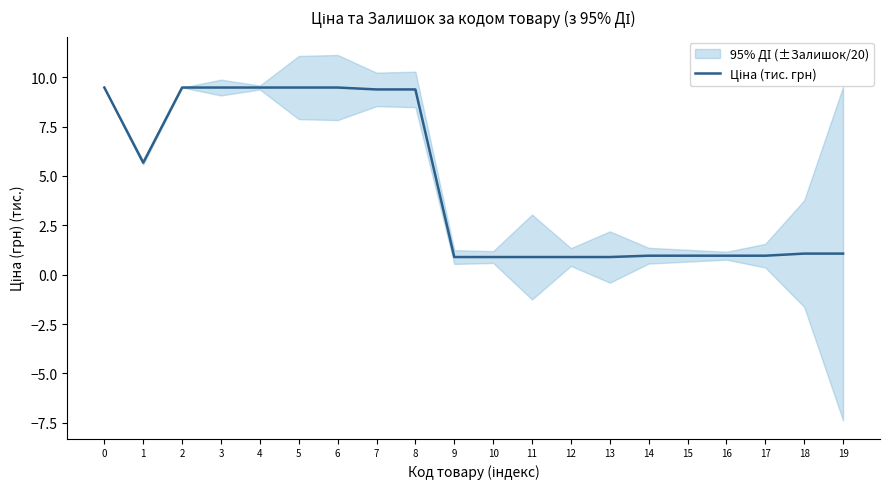

Which has a higher value, 5 or 11?

5